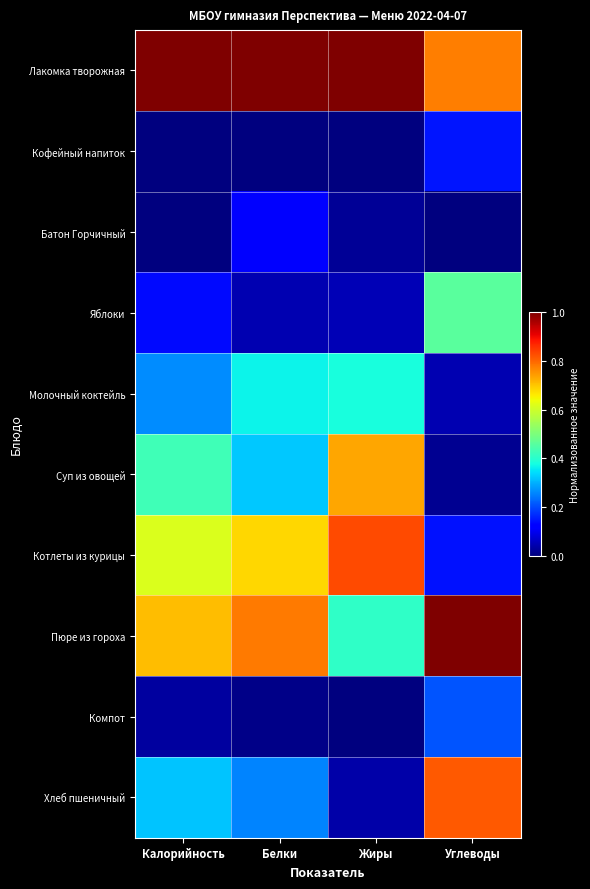

Which category has the lowest value across all series?

Белки